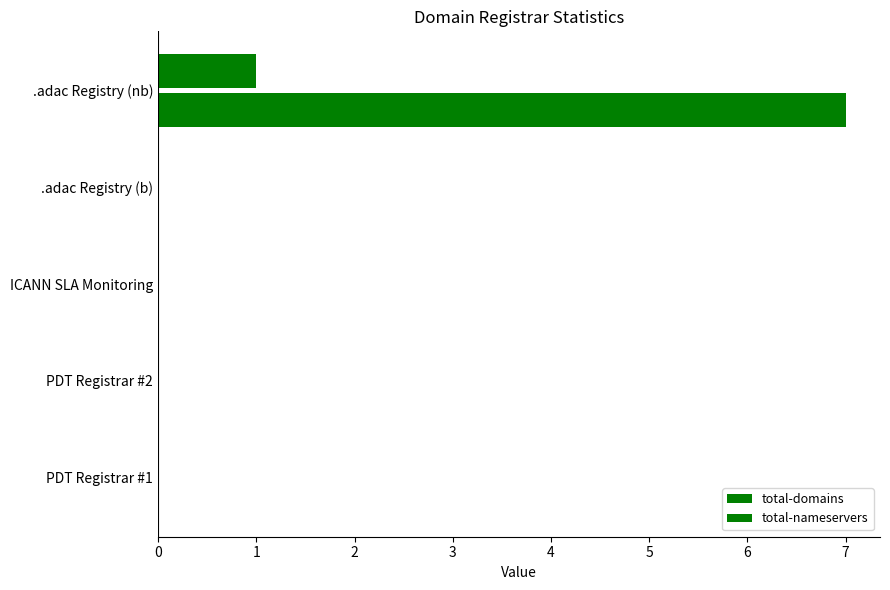

How many distinct data groups are displayed?

2